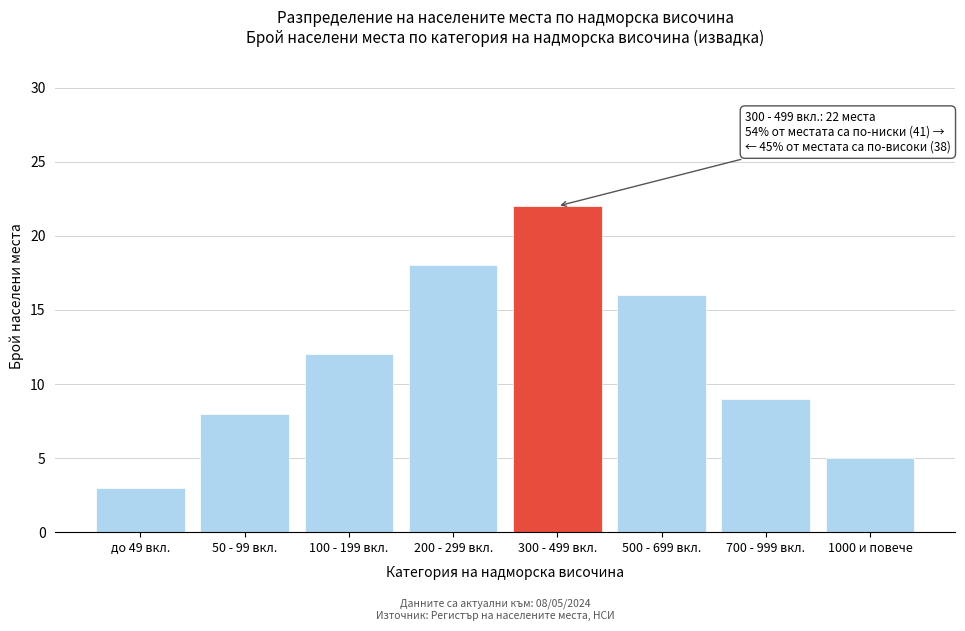

Reading right to left, list all the values displayed in this chart.

1000 и повече=5	700 - 999 вкл.=9	500 - 699 вкл.=16	300 - 499 вкл.=22	200 - 299 вкл.=18	100 - 199 вкл.=12	50 - 99 вкл.=8	до 49 вкл.=3